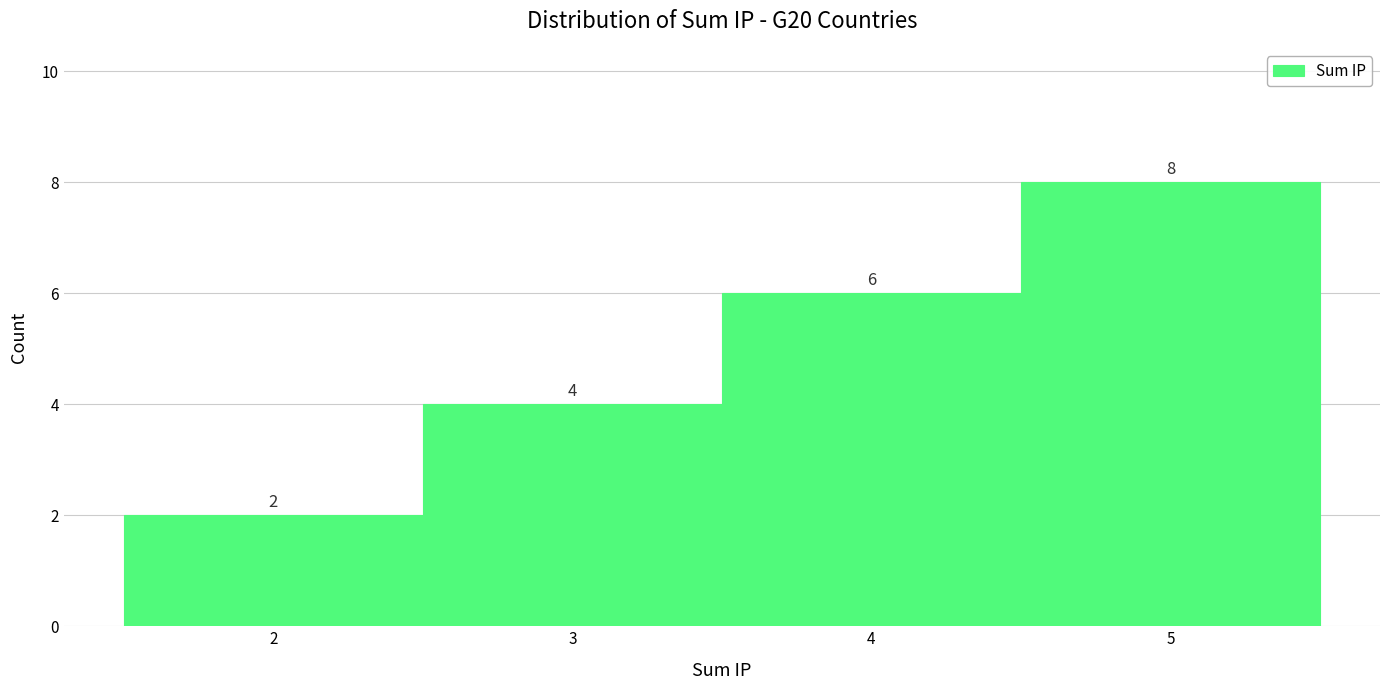

Reading left to right, list every bar in this chart as the range it spans on the x-axis followed by its height.

1.5 to 2.5: 2
2.5 to 3.5: 4
3.5 to 4.5: 6
4.5 to 5.5: 8